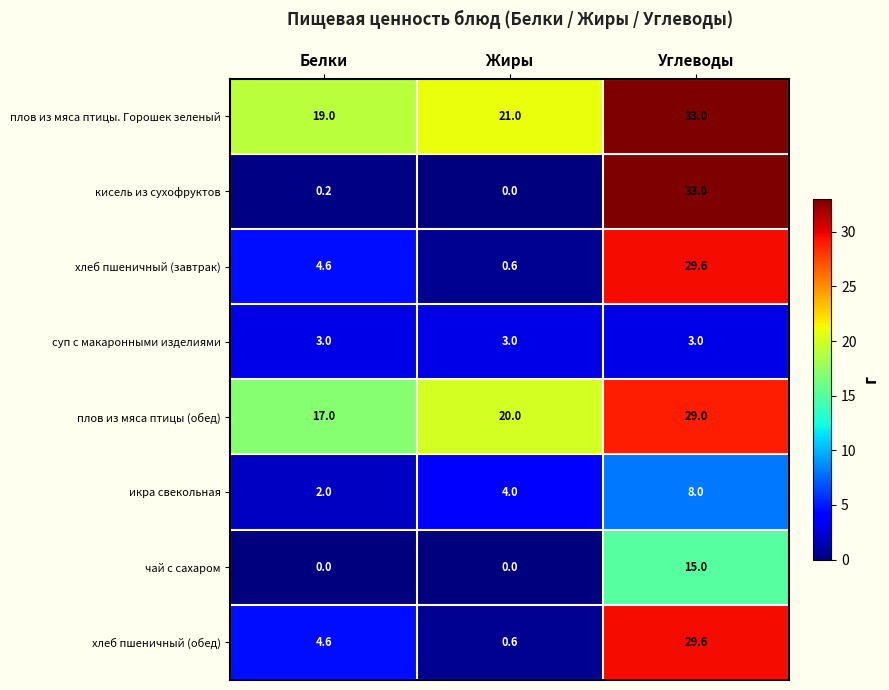

How many плов из мяса птицы (обед) values are between 17 and 29?

3